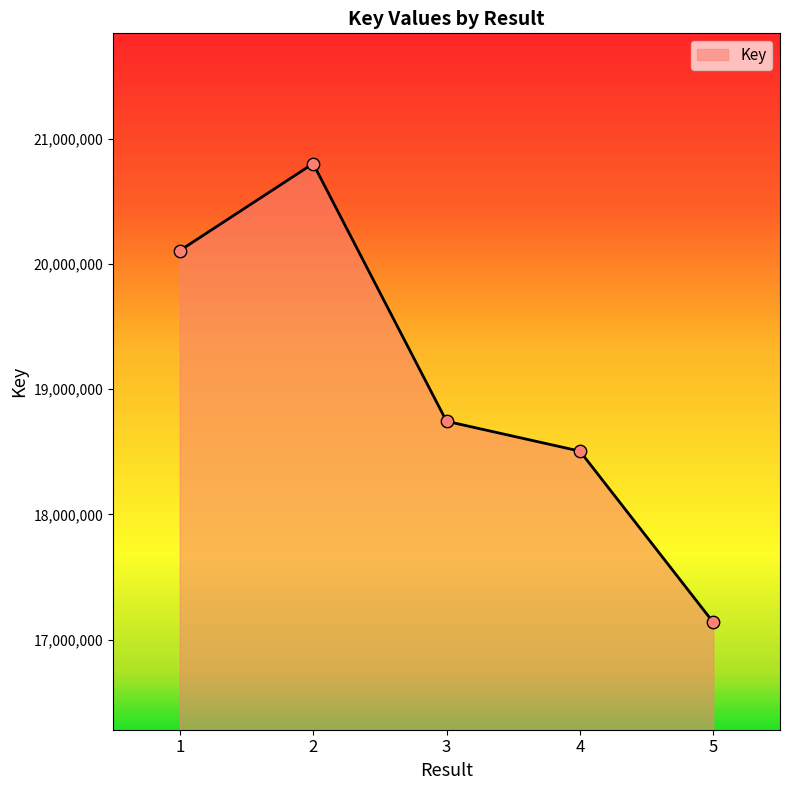

Approximately how many times larger is the value at 2 compared to 5?

1.2